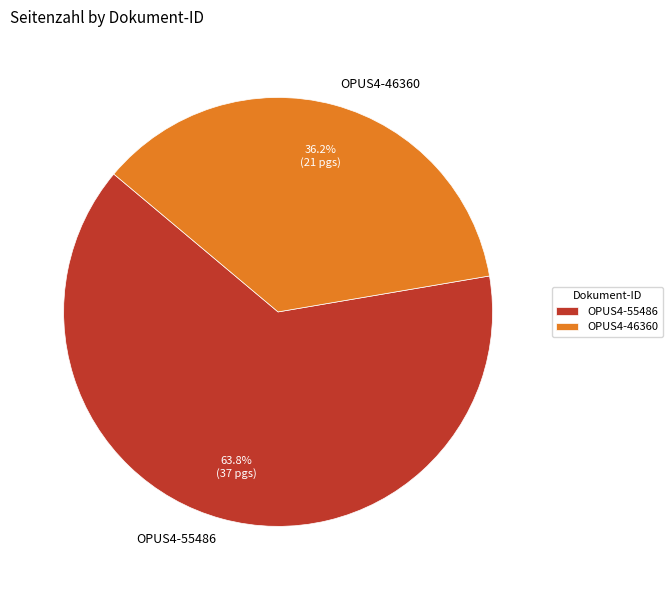

To the nearest percent, what is the difference between the largest and smallest slice percentages?

28%